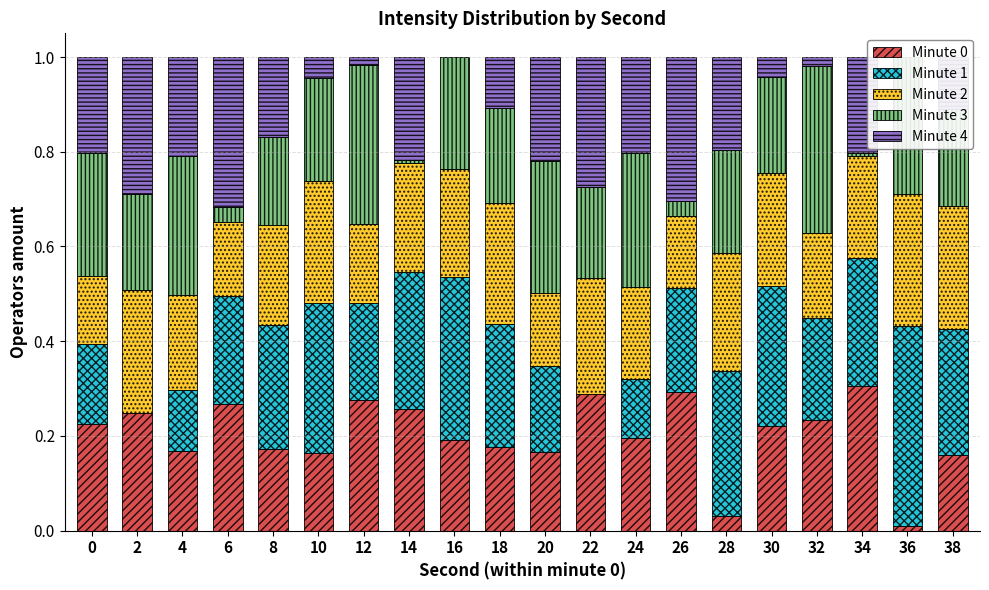

Count the number of categories in the chart.

20